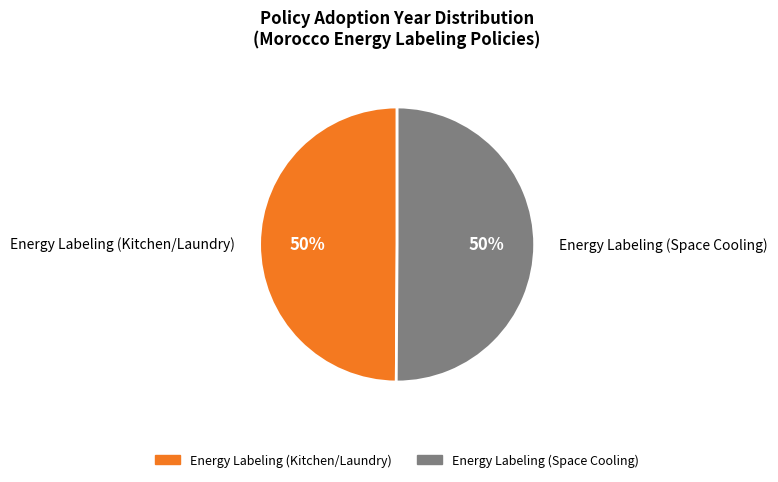

Approximately how many times larger is the value at Energy Labeling (Space Cooling) compared to Energy Labeling (Kitchen/Laundry)?

1.0